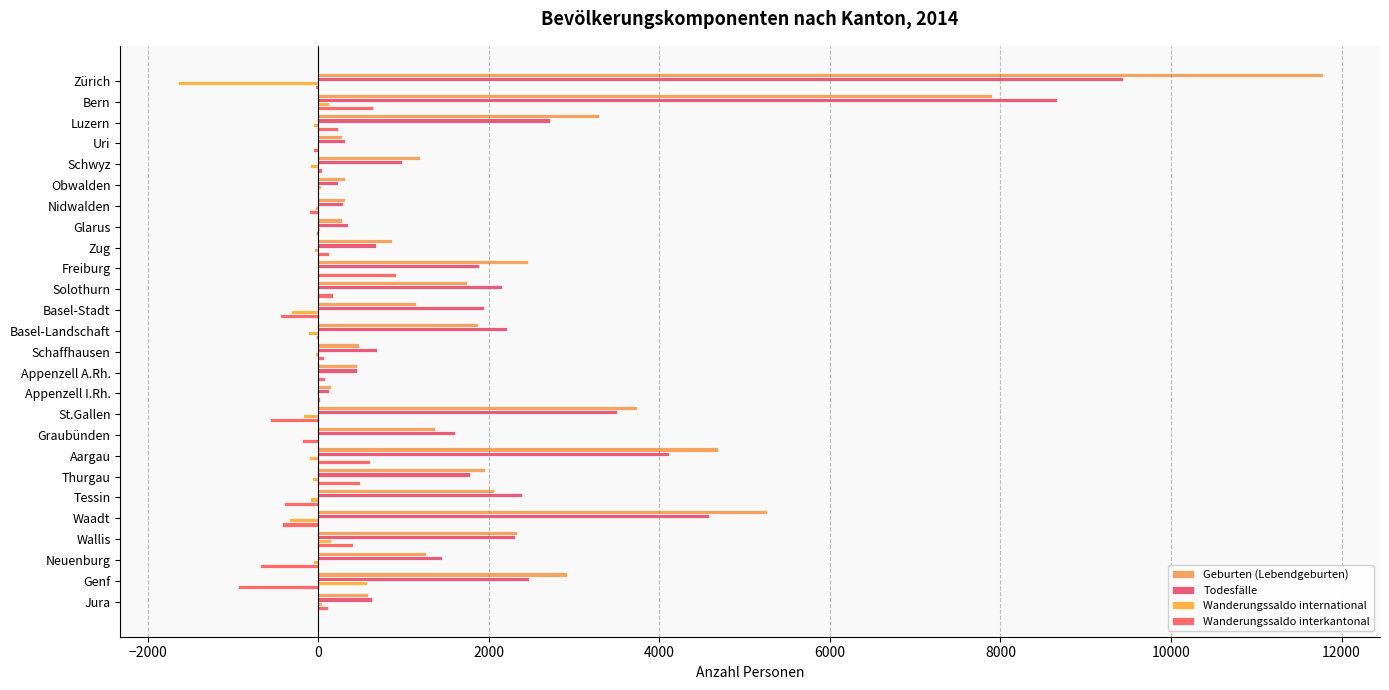

What is the sum of all Wanderungssaldo international values?

-2319